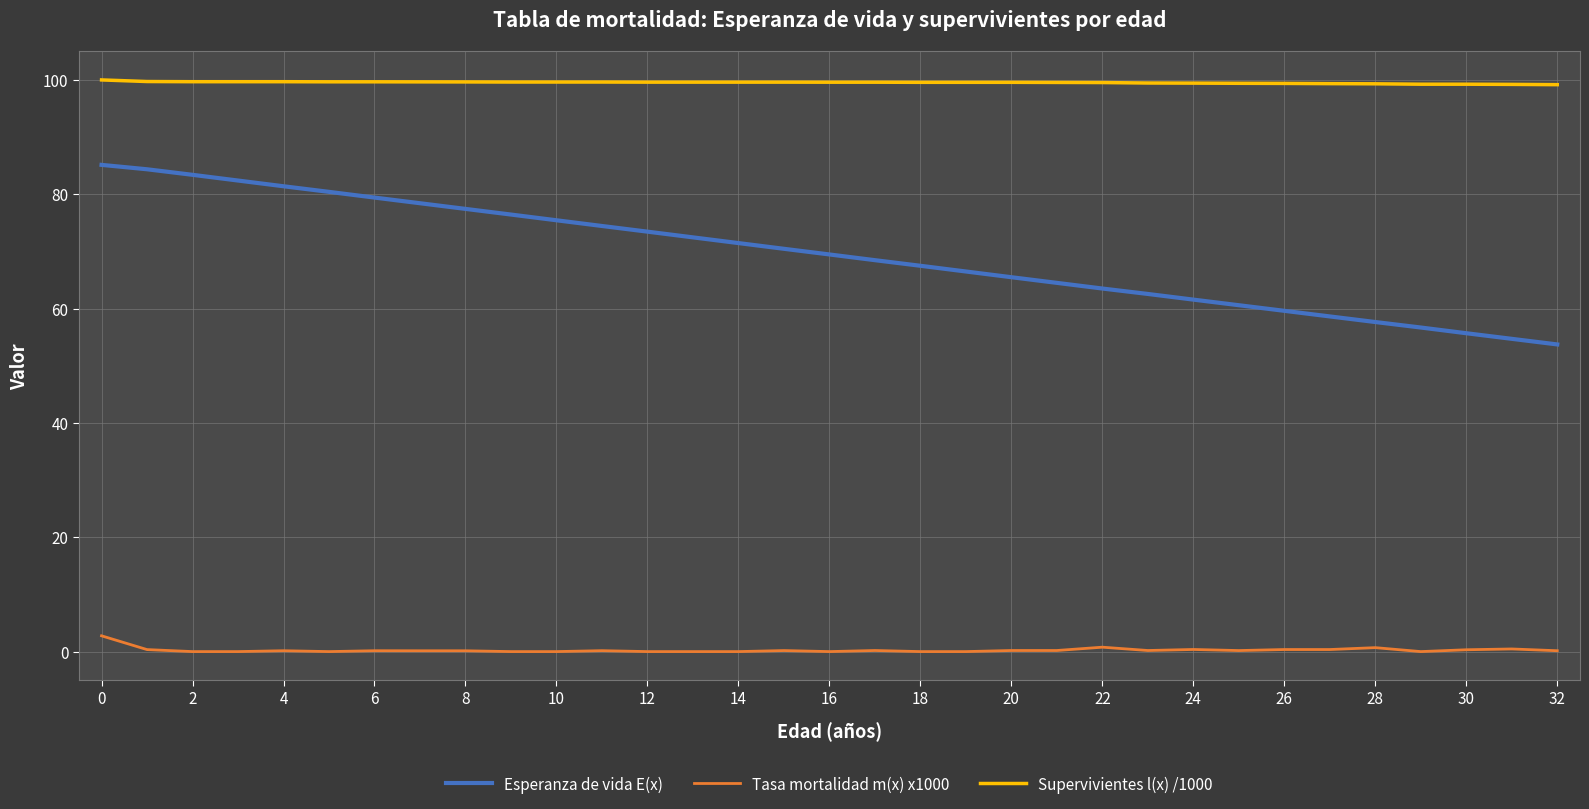

True or false: Supervivientes l(x) /1000 and Esperanza de vida E(x) intersect in this chart.

False